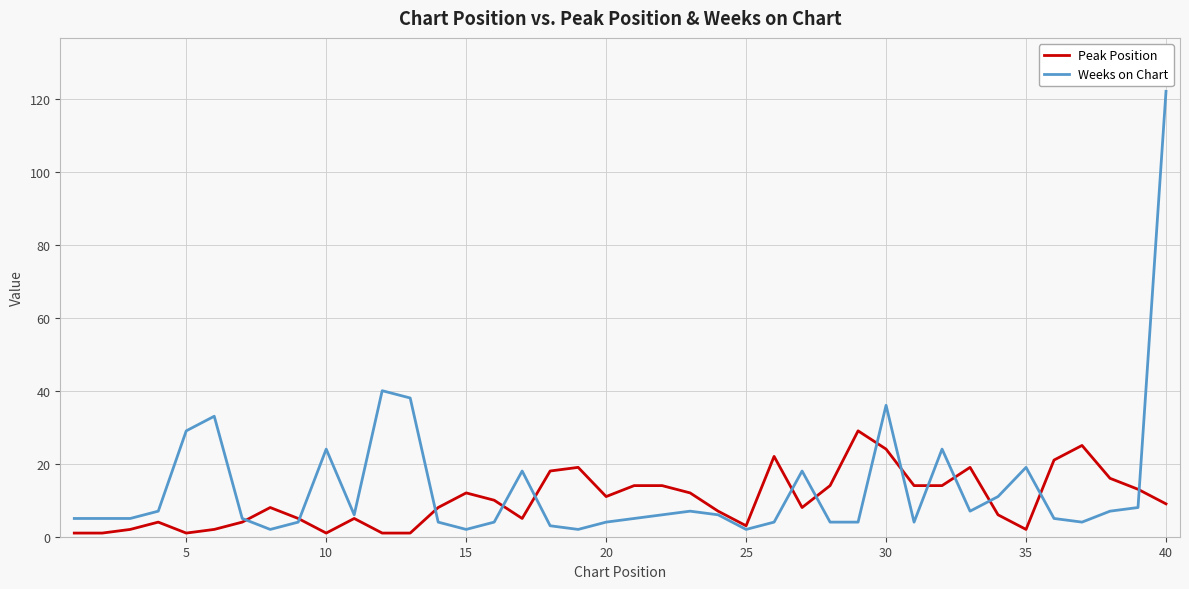

After their last crossing, which series has the higher values: Peak Position or Weeks on Chart?

Weeks on Chart